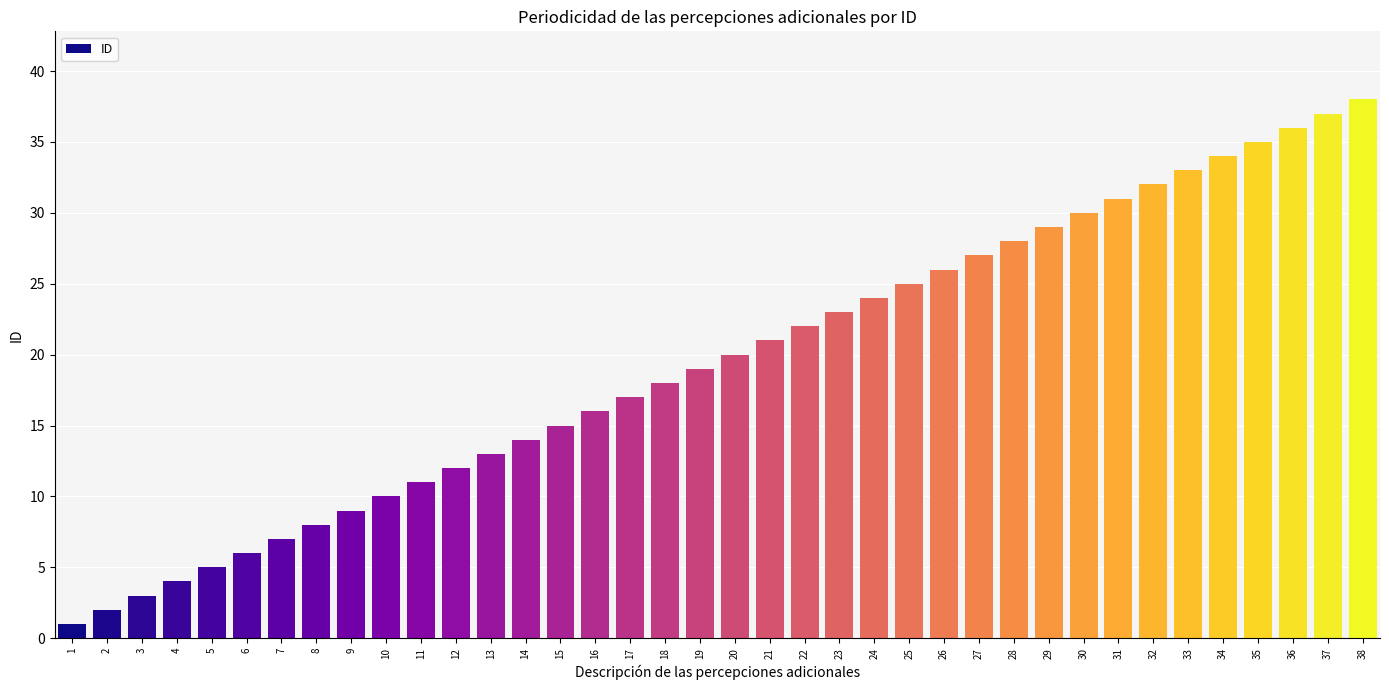

Reading left to right, transcribe all the data shown in this chart.

1	2	3	4	5	6	7	8	9	10	11	12	13	14	15	16	17	18	19	20	21	22	23	24	25	26	27	28	29	30	31	32	33	34	35	36	37	38